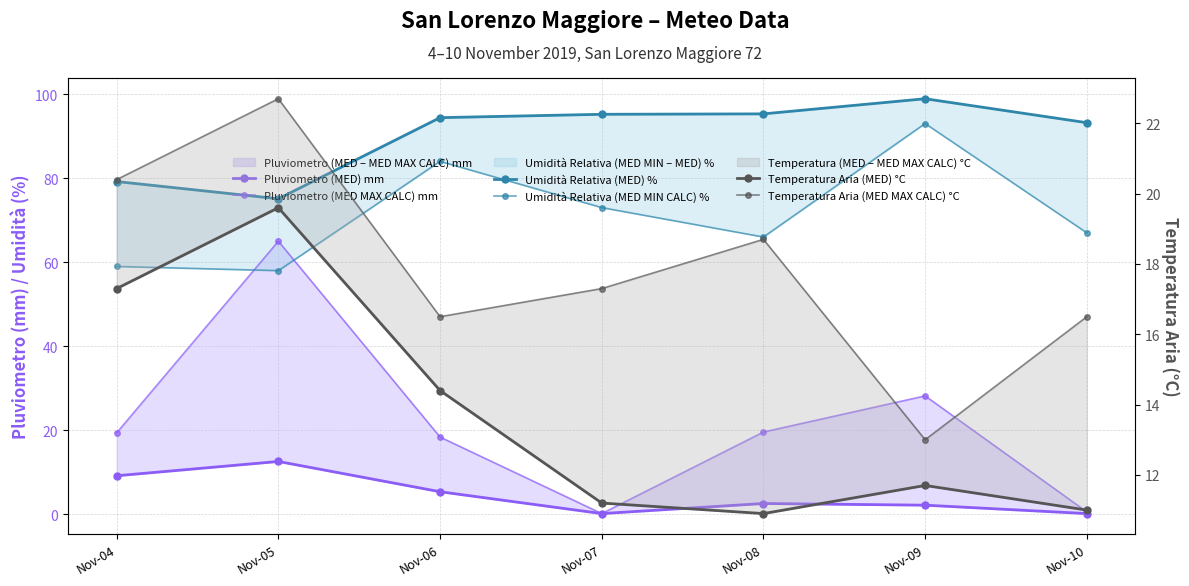

Rank the series at Nov-09 from lowest to highest value.

Pluviometro (MED) mm, Temperatura Aria (MED) °C, Temperatura Aria (MED MAX CALC) °C, Pluviometro (MED MAX CALC) mm, Umidità Relativa (MED MIN CALC) %, Umidità Relativa (MED) %